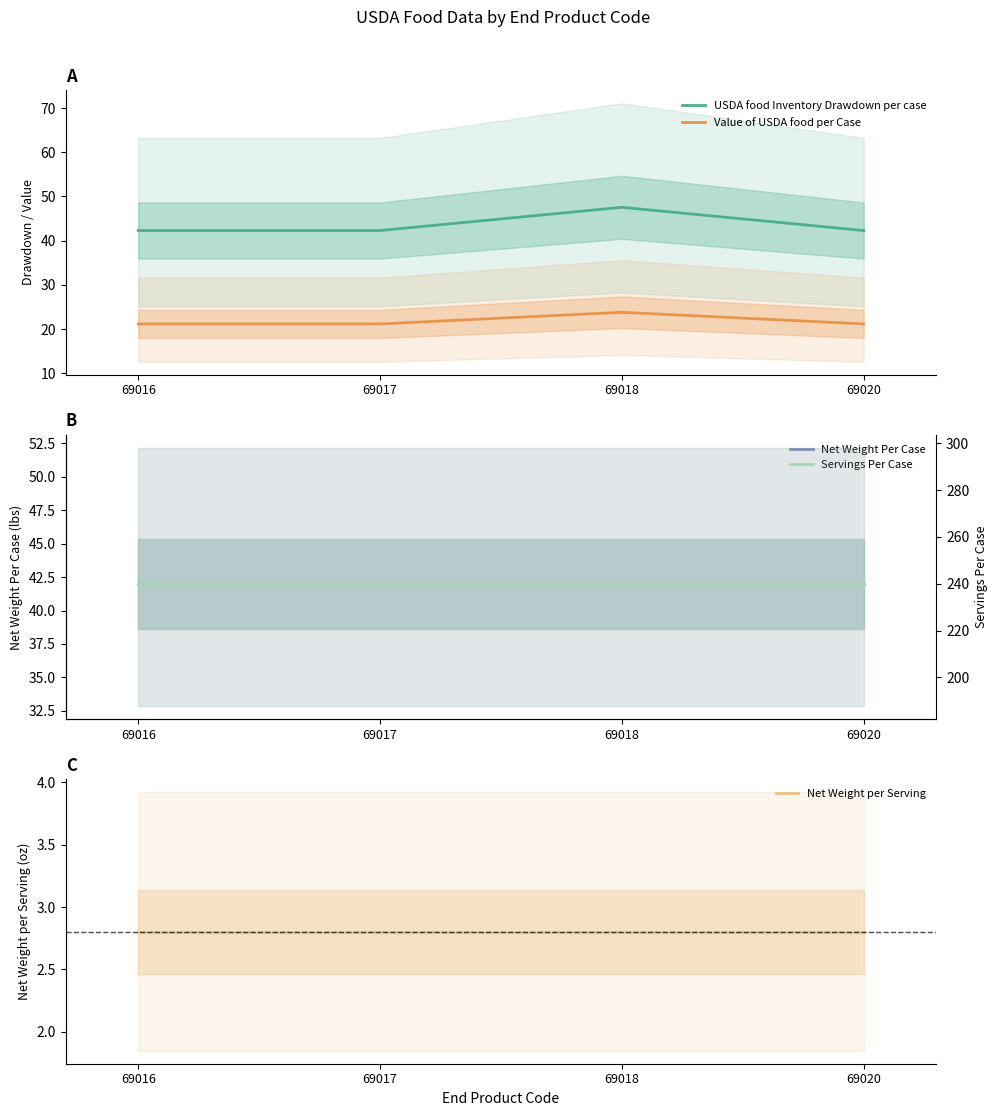

Reading left to right, transcribe all the data shown in this chart.

USDA food Inventory Drawdown per case: 42.3	42.3	47.5	42.3
Value of USDA food per Case: 21.2	21.2	23.8	21.2
Net Weight Per Case: 42.0	42.0	42.0	42.0
Net Weight per Serving: 2.8	2.8	2.8	2.8
Servings Per Case: 240.0	240.0	240.0	240.0